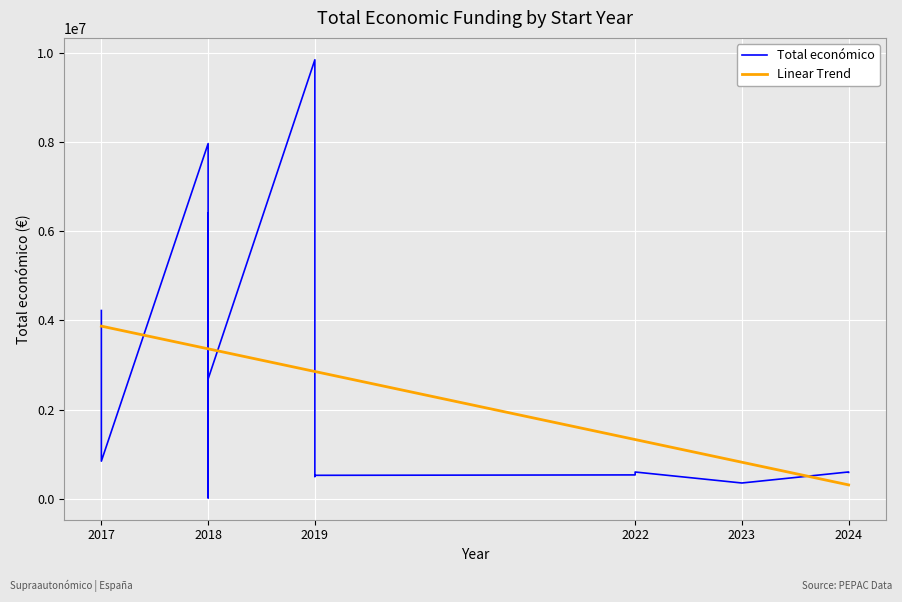

How many lines are shown in the chart?

2